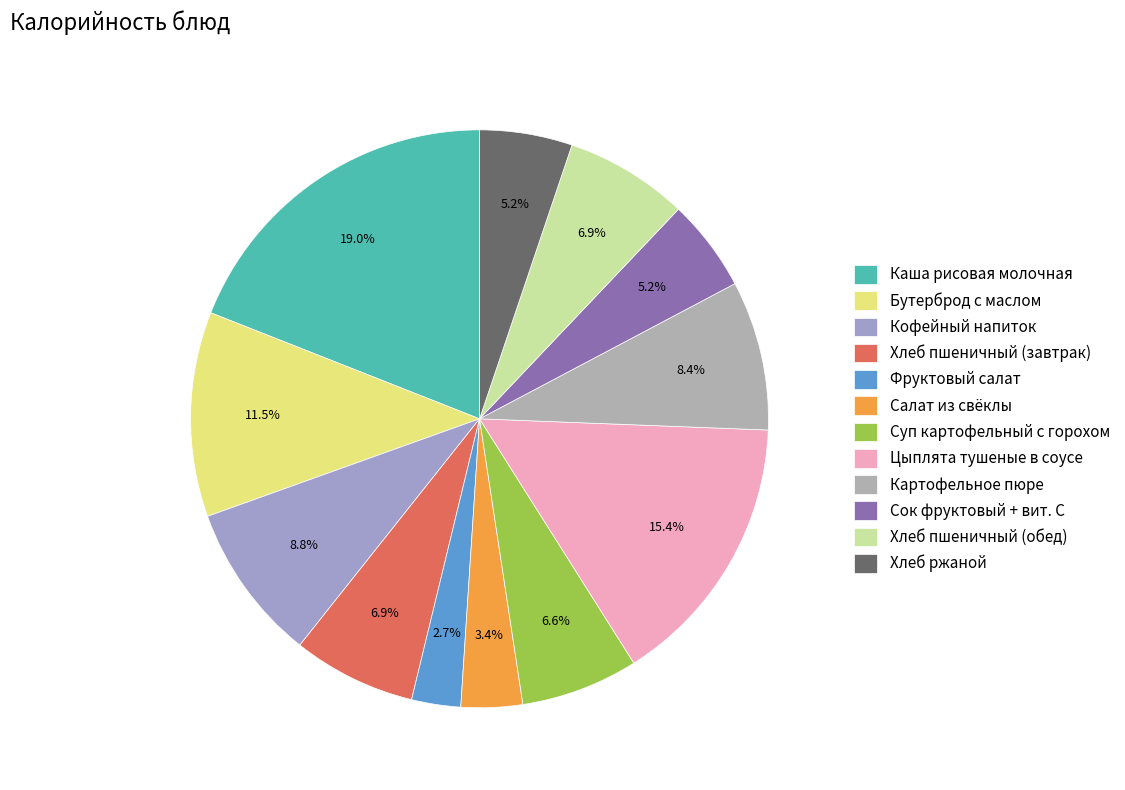

To the nearest percent, what is the average slice percentage?

8%